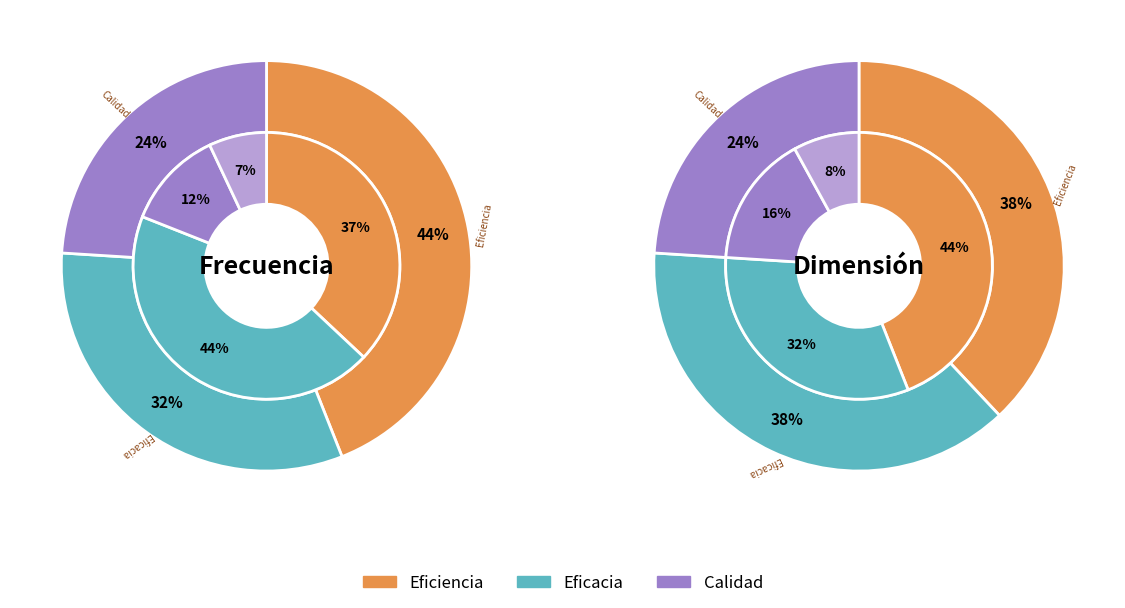

Is there any slice that represents more than half of the pie?

No